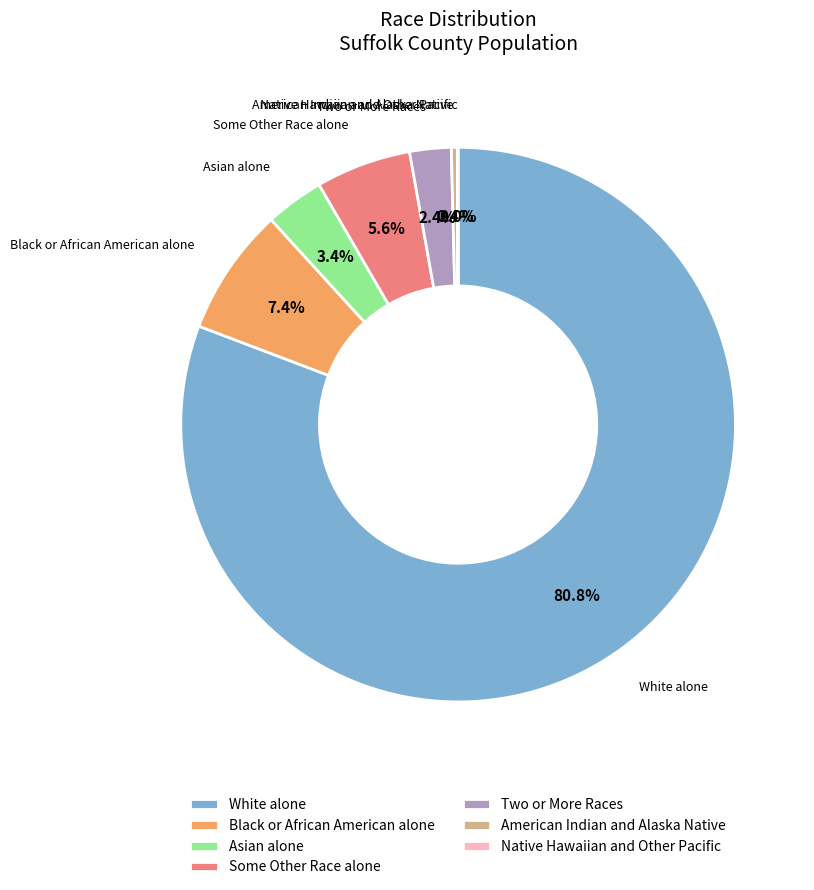

What is the total percentage of Two or More Races and American Indian and Alaska Native?

2.8%